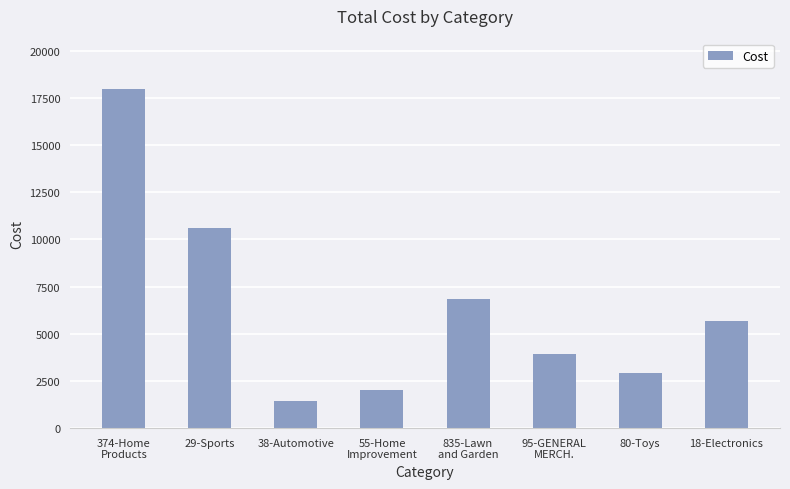

True or false: the data shows 2216.9 at 18-Electronics.

False